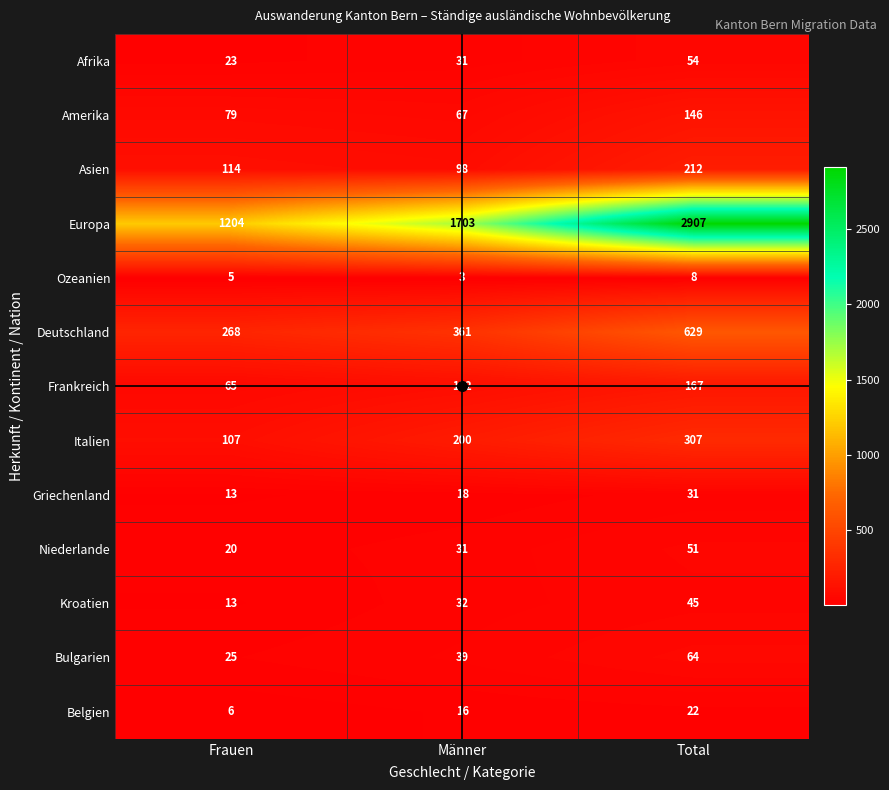

Where is Europa nearest to the value 2055?

Männer